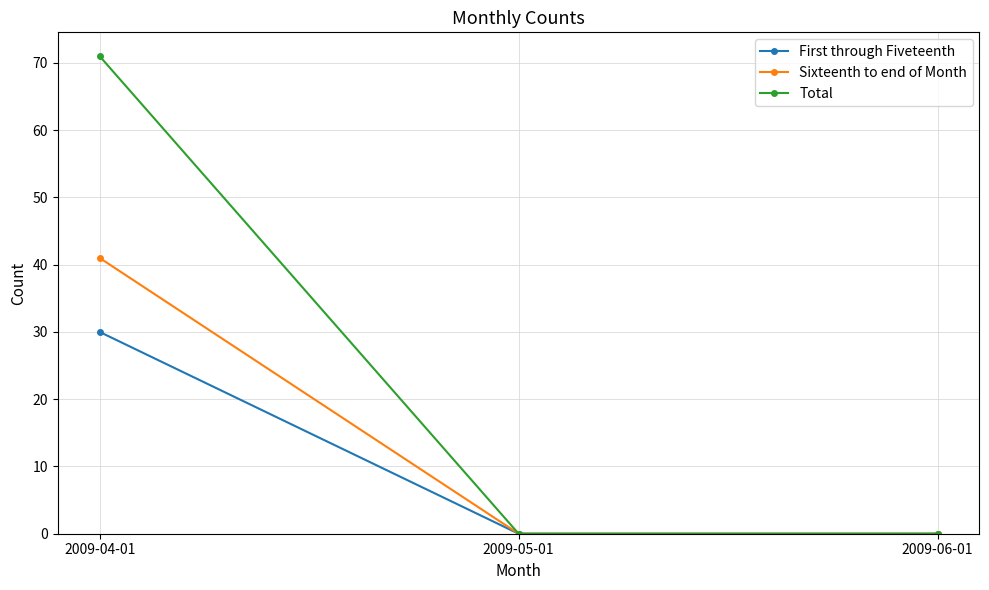

At how many categories does at least one series exceed 30?

1